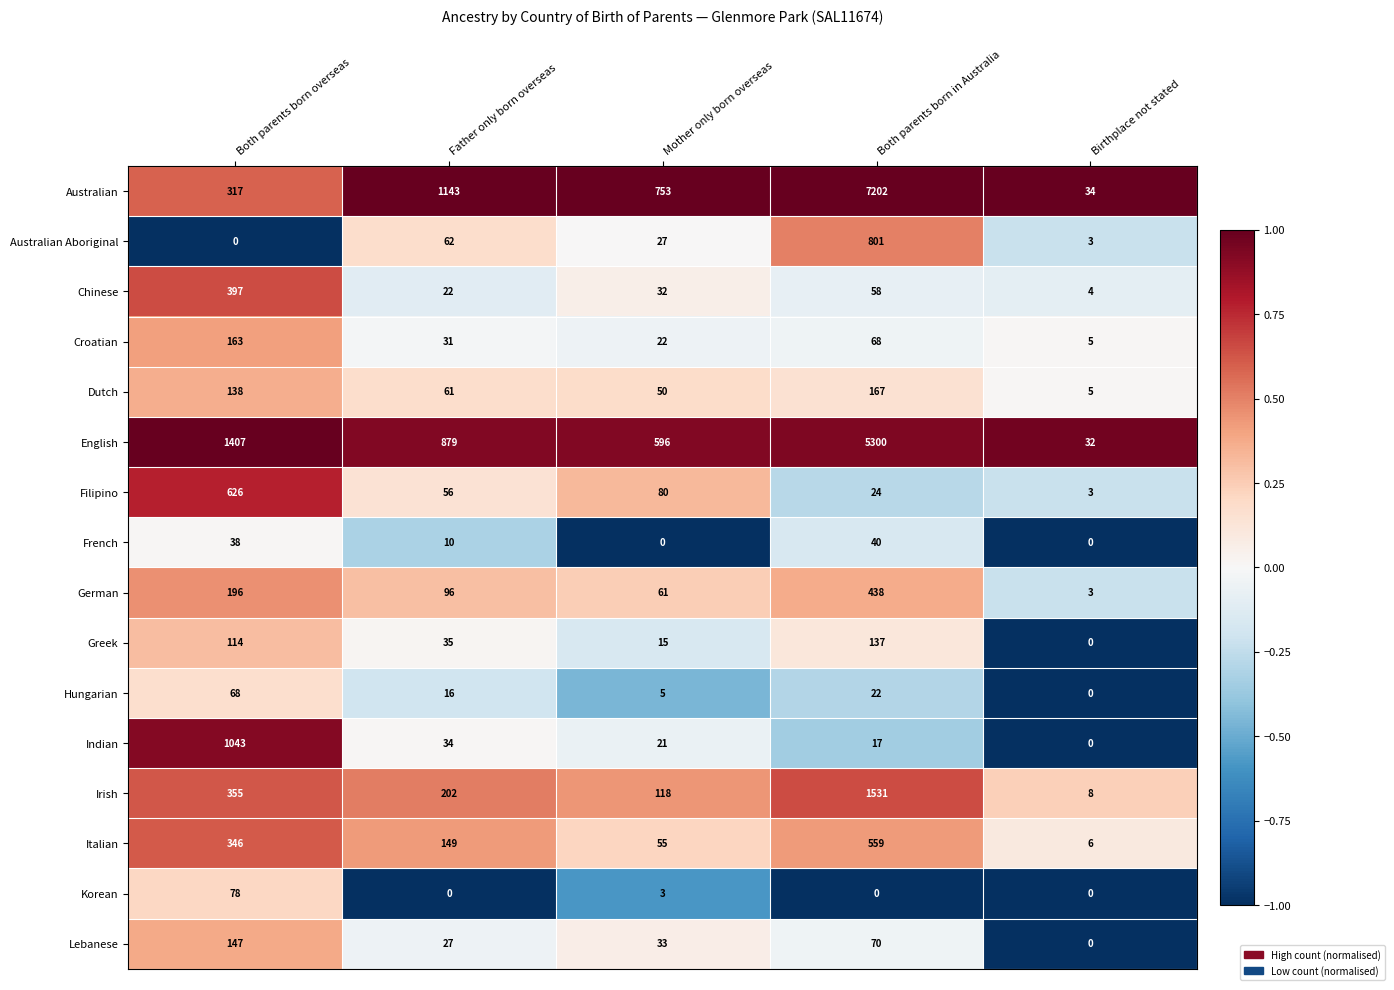

What is the sum of all Indian values?

1115